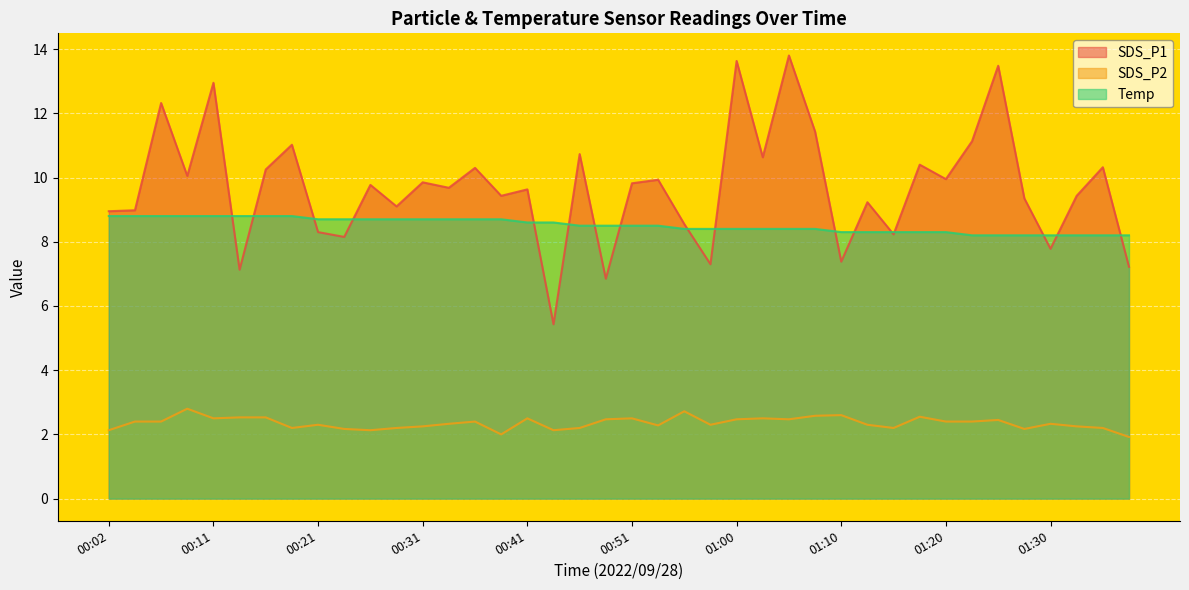

Reading left to right, list all the values displayed in this chart.

SDS_P1: 8.9	9.0	12.3	10.1	12.9	7.1	10.2	11.0	8.3	8.2	9.8	9.1	9.8	9.7	10.3	9.4	9.6	5.4	10.7	6.8	9.8	9.9	8.6	7.3	13.6	10.6	13.8	11.4	7.4	9.2	8.2	10.4	9.9	11.1	13.5	9.3	7.8	9.4	10.3	7.2
SDS_P2: 2.1	2.4	2.4	2.8	2.5	2.5	2.5	2.2	2.3	2.2	2.1	2.2	2.2	2.3	2.4	2.0	2.5	2.1	2.2	2.5	2.5	2.3	2.7	2.3	2.5	2.5	2.5	2.6	2.6	2.3	2.2	2.5	2.4	2.4	2.5	2.2	2.3	2.2	2.2	1.9
Temp: 8.8	8.8	8.8	8.8	8.8	8.8	8.8	8.8	8.7	8.7	8.7	8.7	8.7	8.7	8.7	8.7	8.6	8.6	8.5	8.5	8.5	8.5	8.4	8.4	8.4	8.4	8.4	8.4	8.3	8.3	8.3	8.3	8.3	8.2	8.2	8.2	8.2	8.2	8.2	8.2